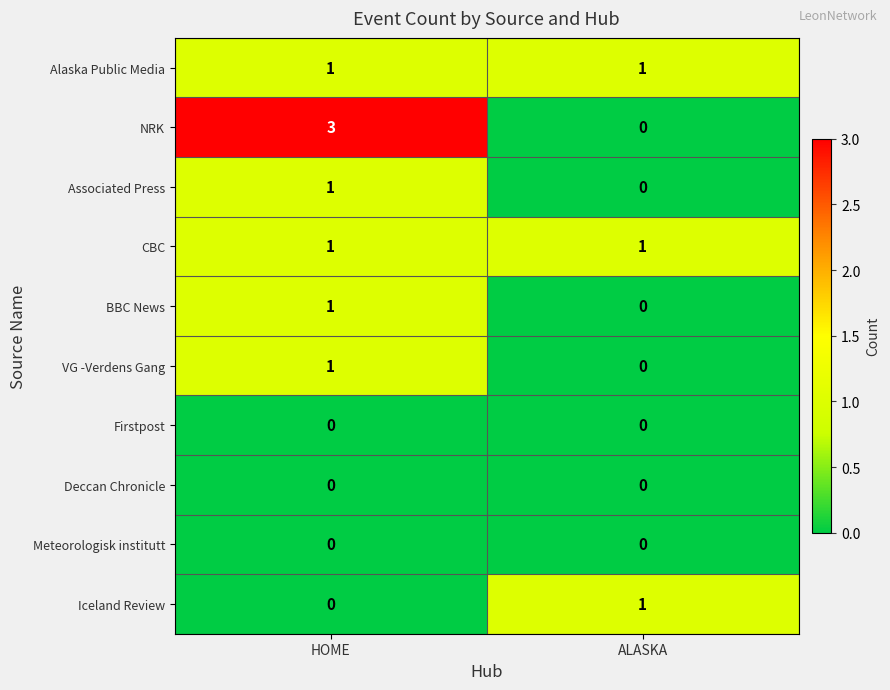

Reading left to right, what are all the values shown in this chart?

Alaska Public Media: 1	1
NRK: 3	0
Associated Press: 1	0
CBC: 1	1
BBC News: 1	0
VG -Verdens Gang: 1	0
Firstpost: 0	0
Deccan Chronicle: 0	0
Meteorologisk institutt: 0	0
Iceland Review: 0	1